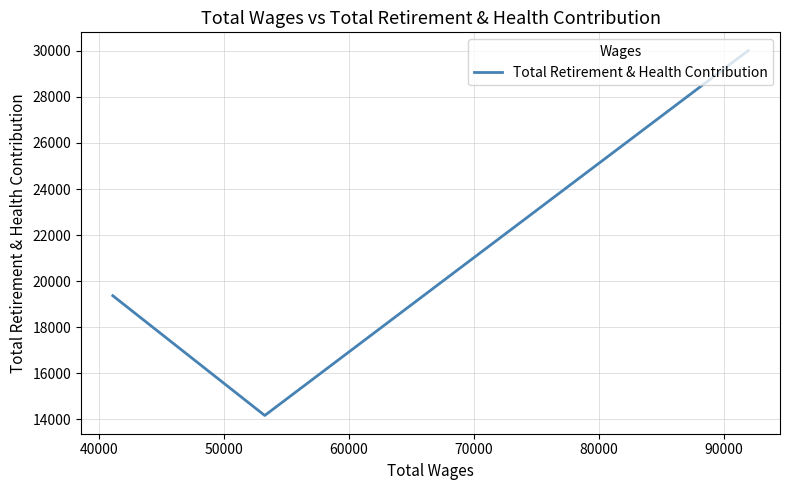

Is this an area chart (filled region under the line)?

No